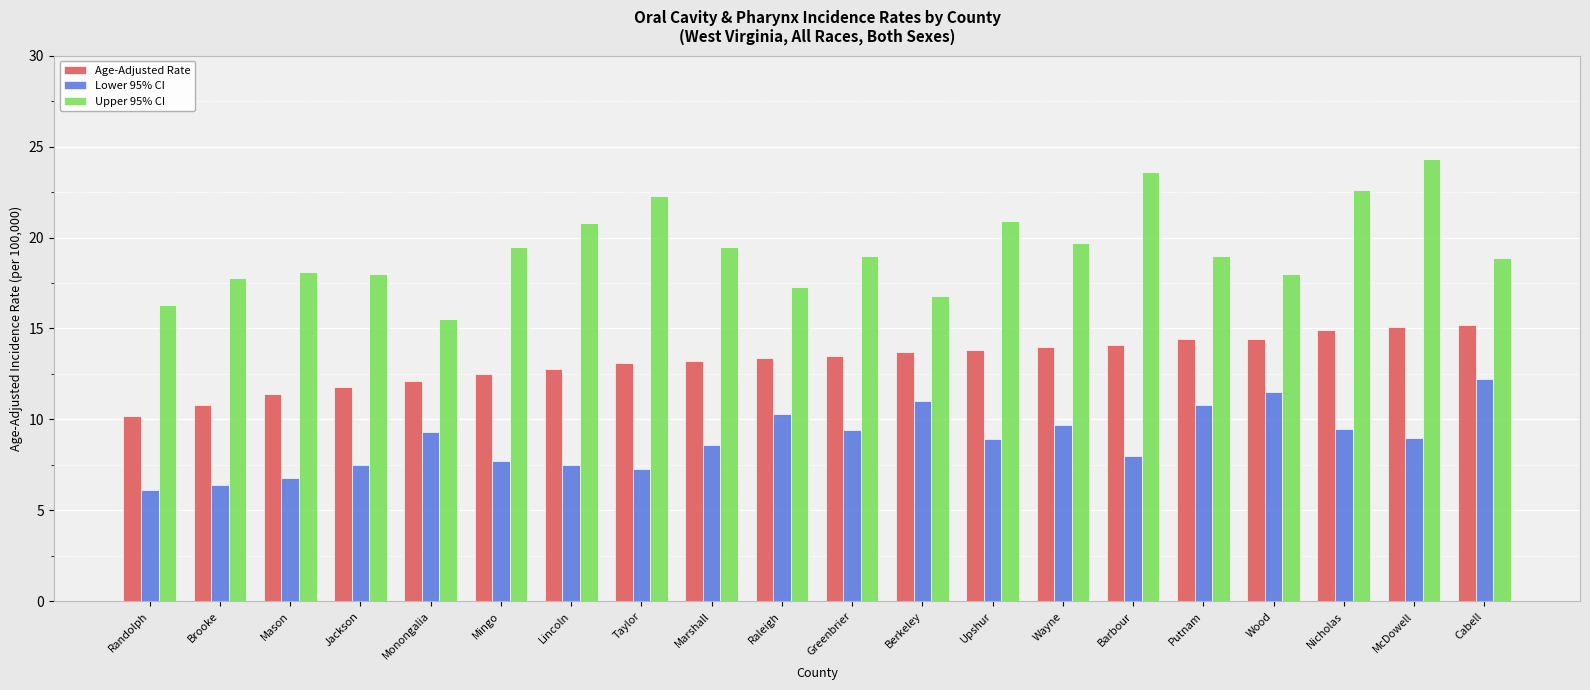

Is the value of Upper 95% CI at Marshall greater than the value of Lower 95% CI at Wood?

Yes